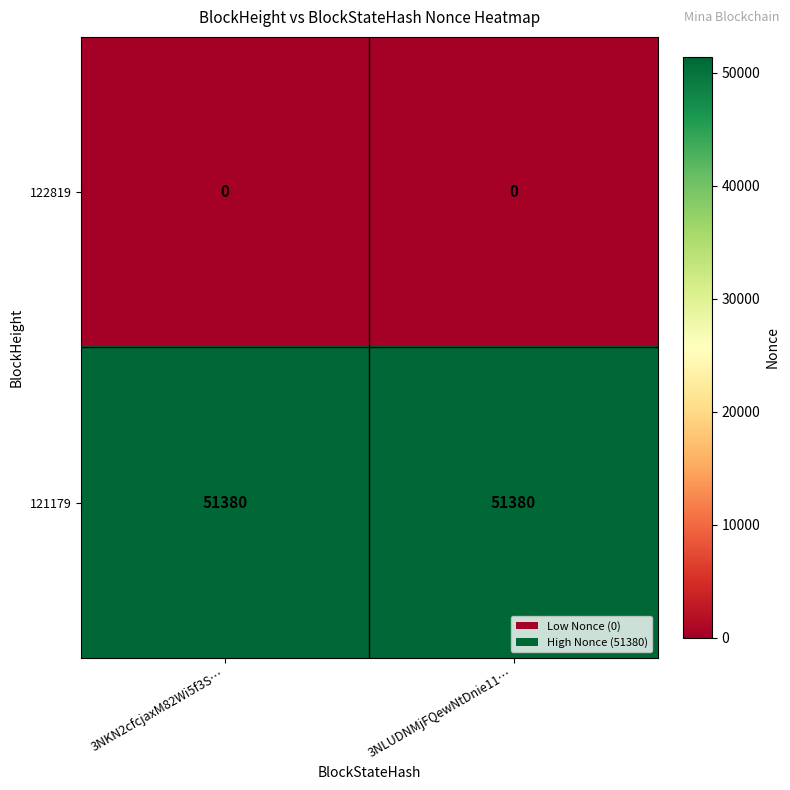

The value of 122819 at 3NKN2cfcjaxM82Wi5f3S… is 0. True or false?

True